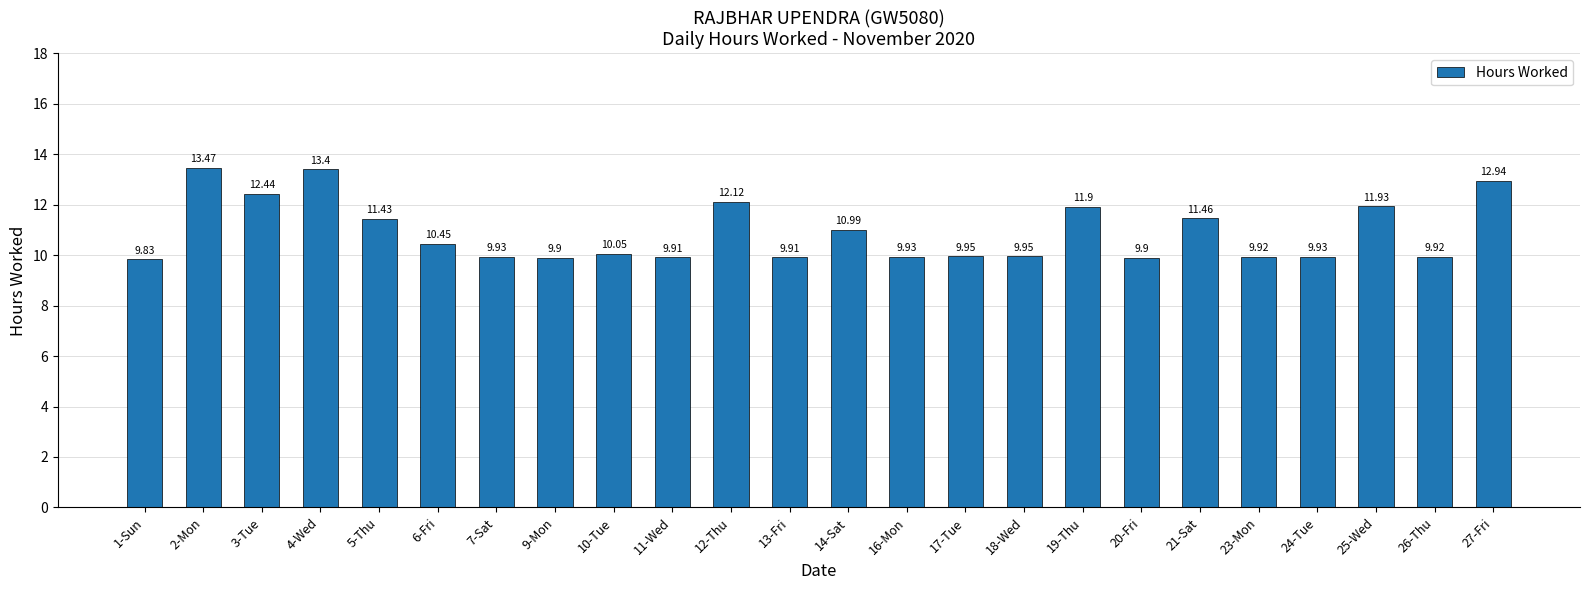

How many categories are shown in the chart?

24